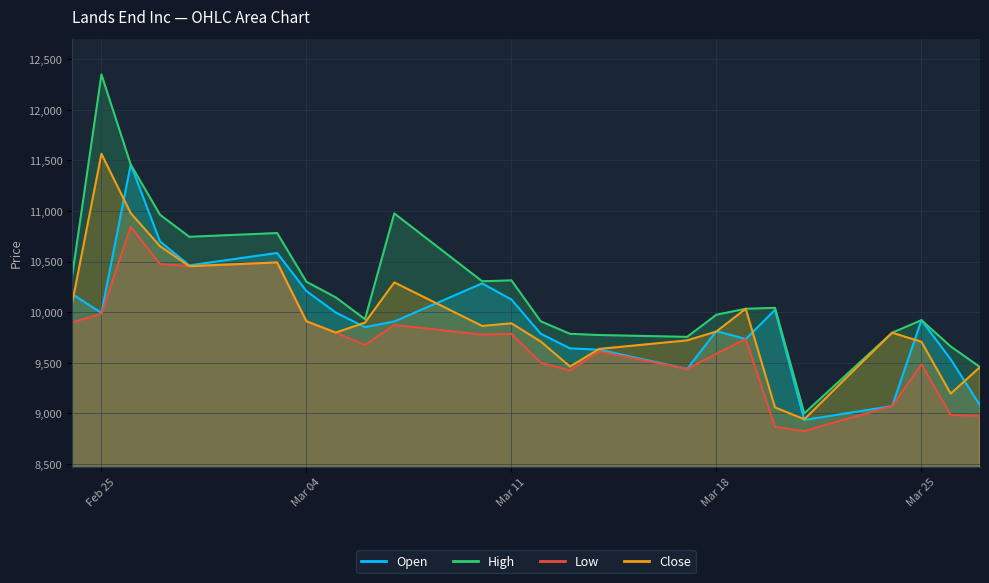

Does the chart display data point markers on the line(s)?

No